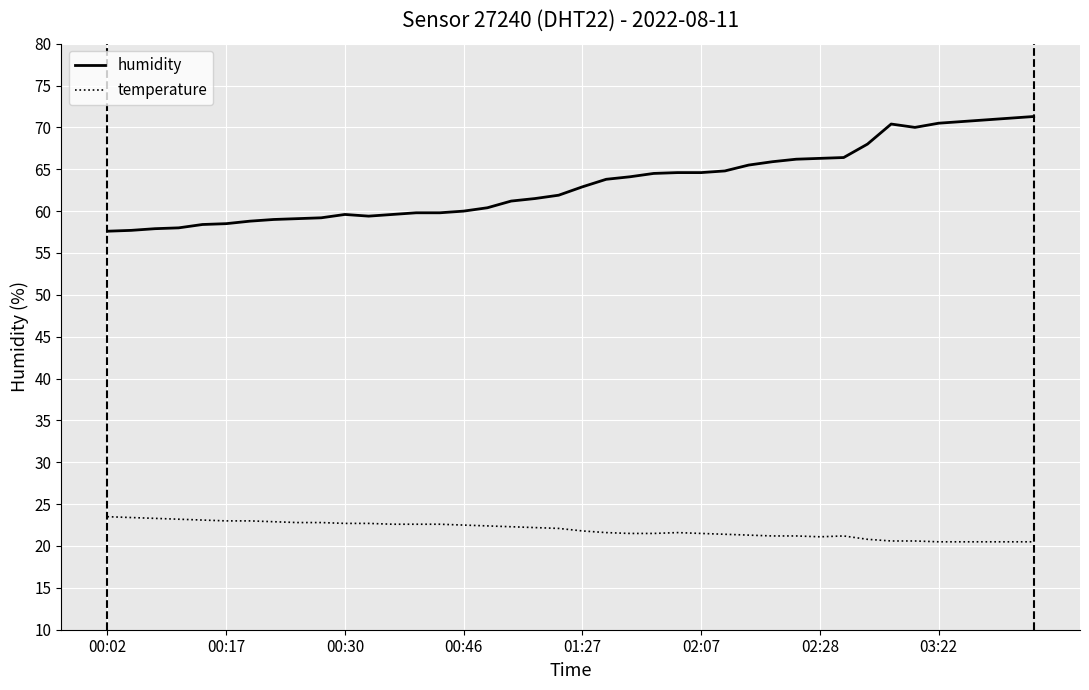

Which series has the largest total across all categories?

humidity